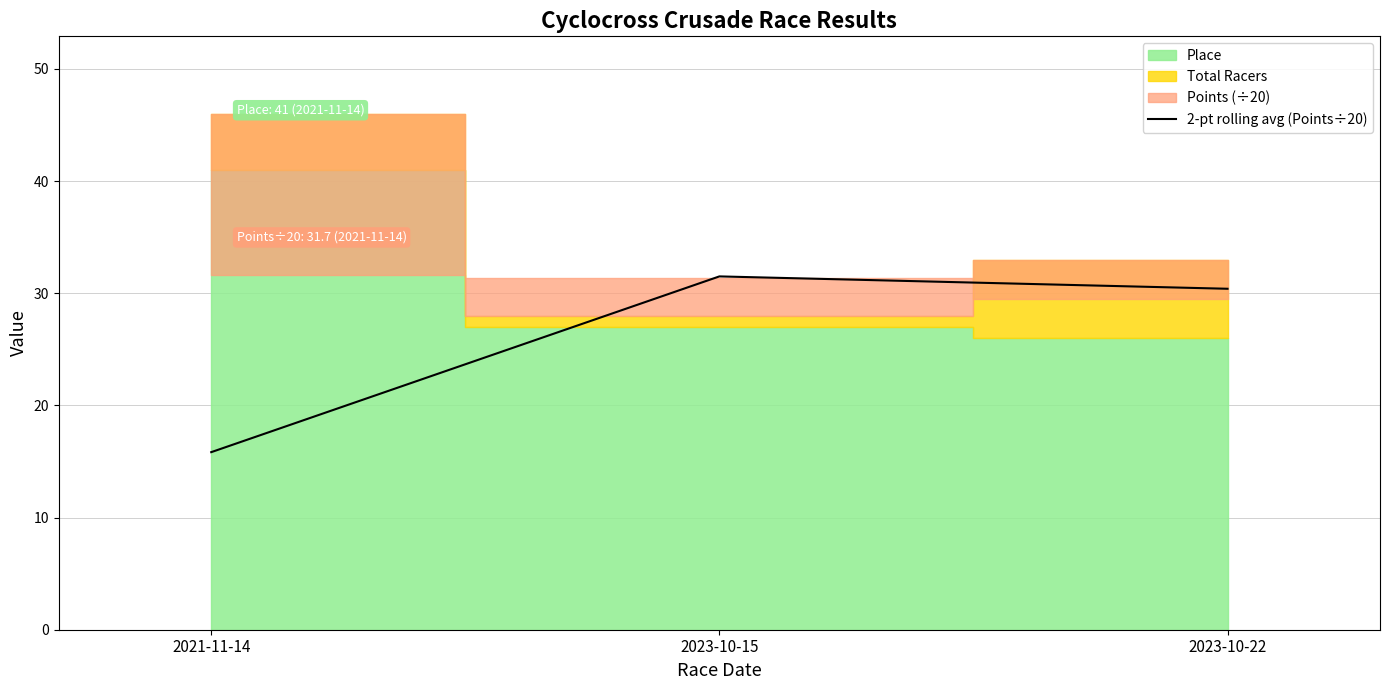

How many values in the 2-pt rolling avg (Points÷20) series exceed 30?

2